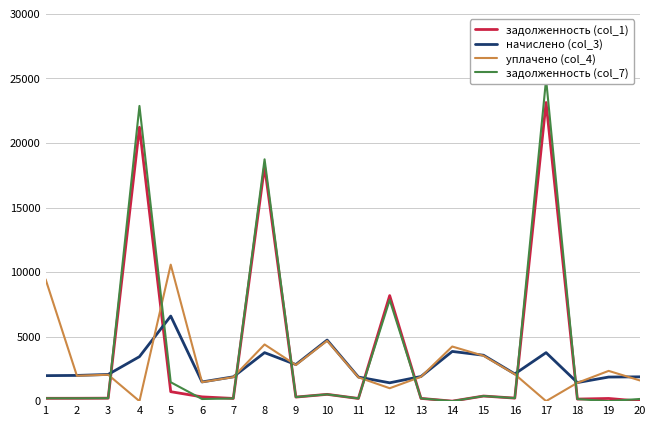

Rank the categories by задолженность (col_7) value from highest to lowest.

17, 4, 8, 12, 5, 10, 15, 9, 16, 3, 1, 2, 13, 7, 11, 20, 6, 18, 14, 19